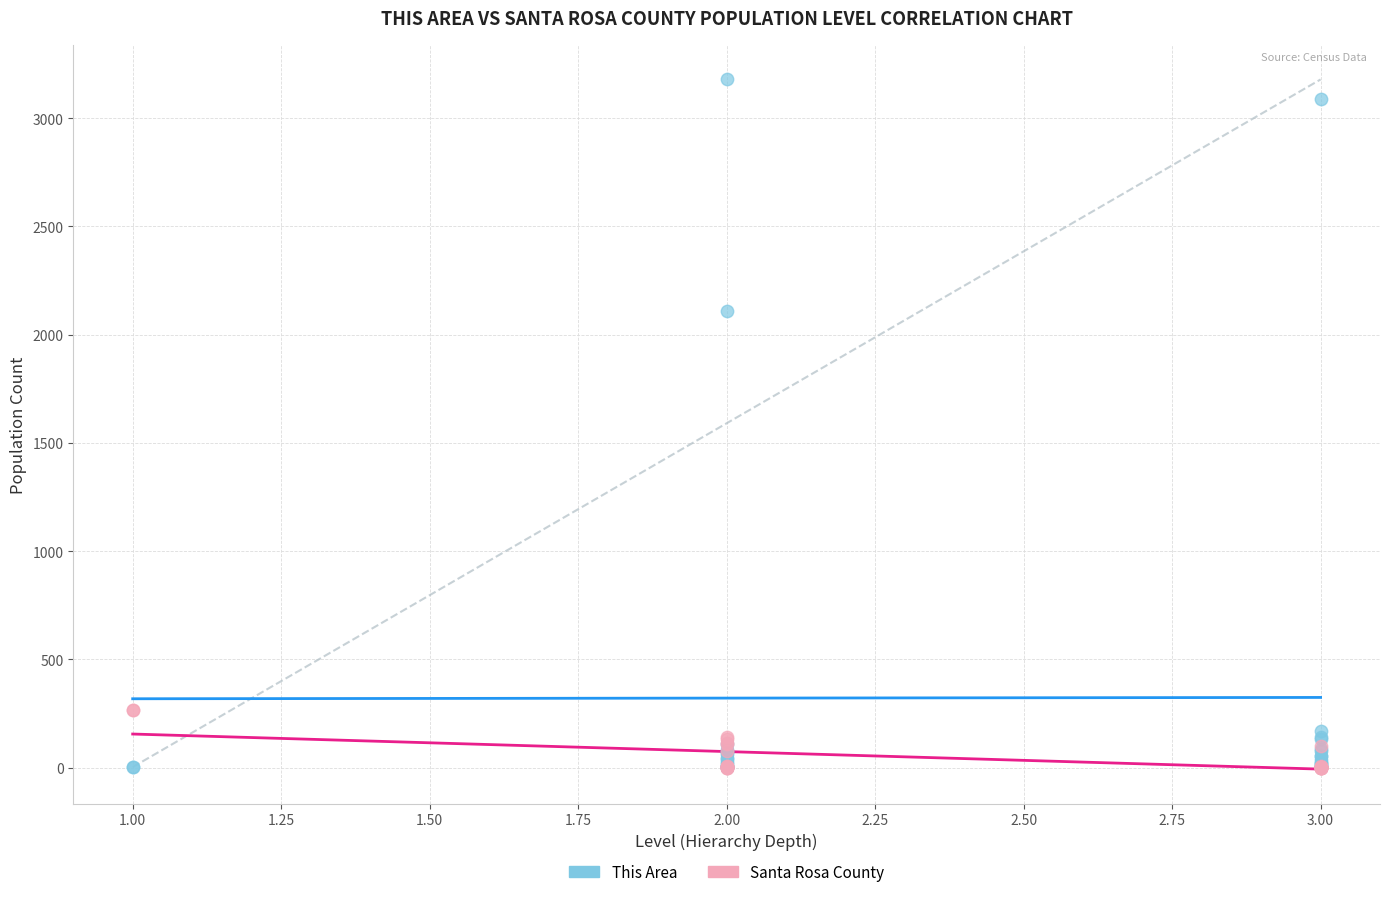

Which series contains the highest Y value?

This Area